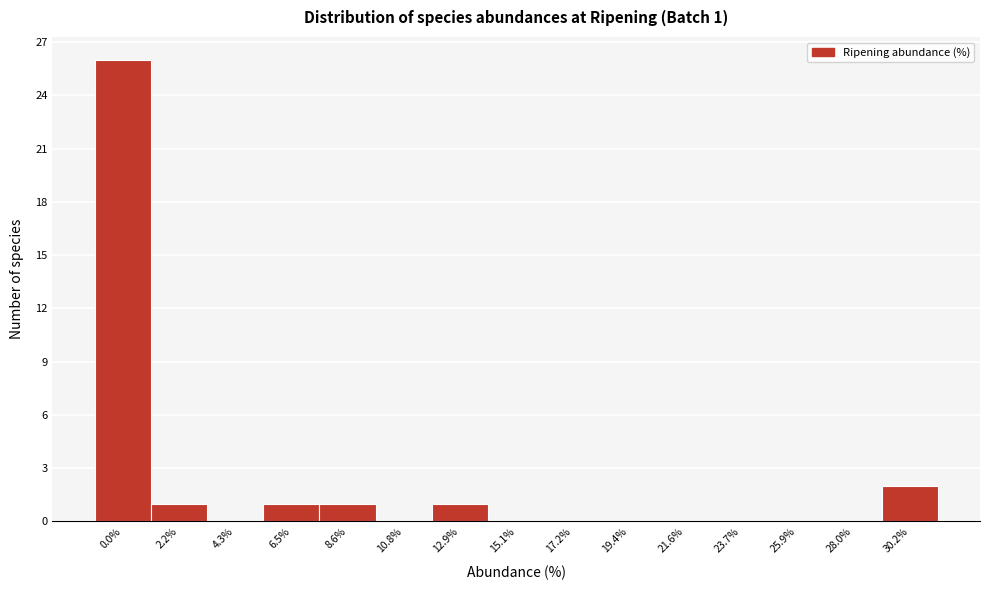

Reading left to right, transcribe all the data shown in this chart.

0.0%=26	2.2%=1	4.3%=0	6.5%=1	8.6%=1	10.8%=0	12.9%=1	15.1%=0	17.2%=0	19.4%=0	21.6%=0	23.7%=0	25.9%=0	28.0%=0	30.2%=2